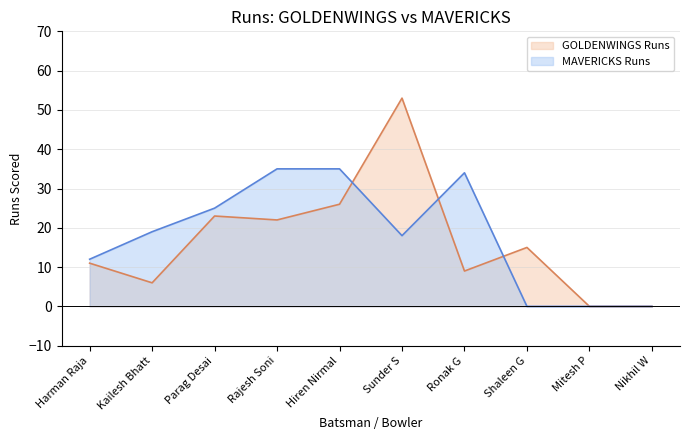

What value does the MAVERICKS Runs series have at Harman Raja, to the nearest 10?

10